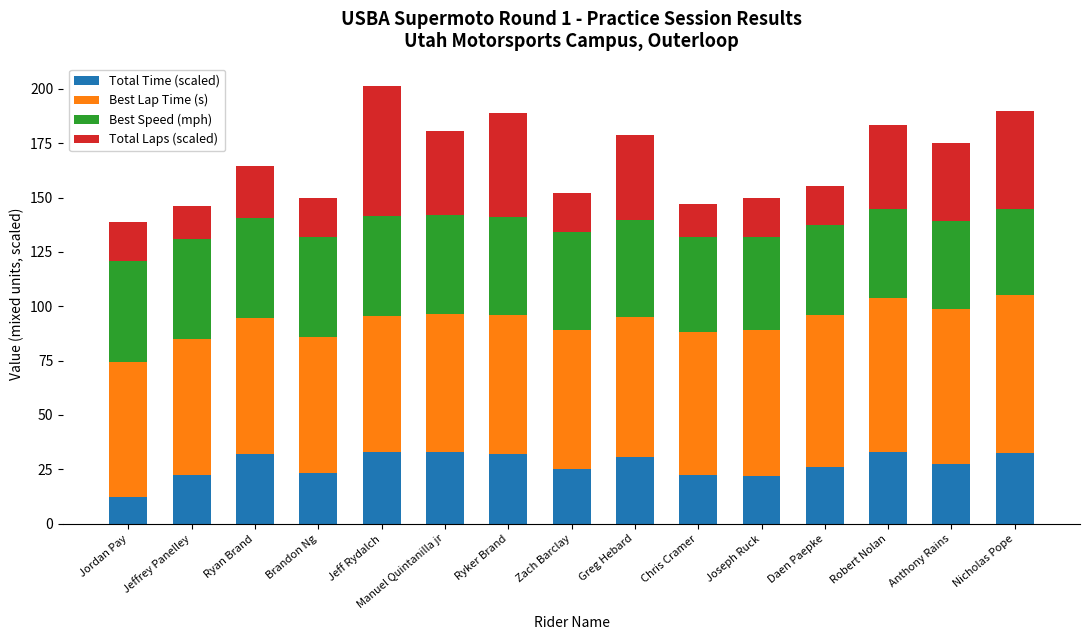

What is the total value across all series at Manuel Quintanilla jr?

180.8